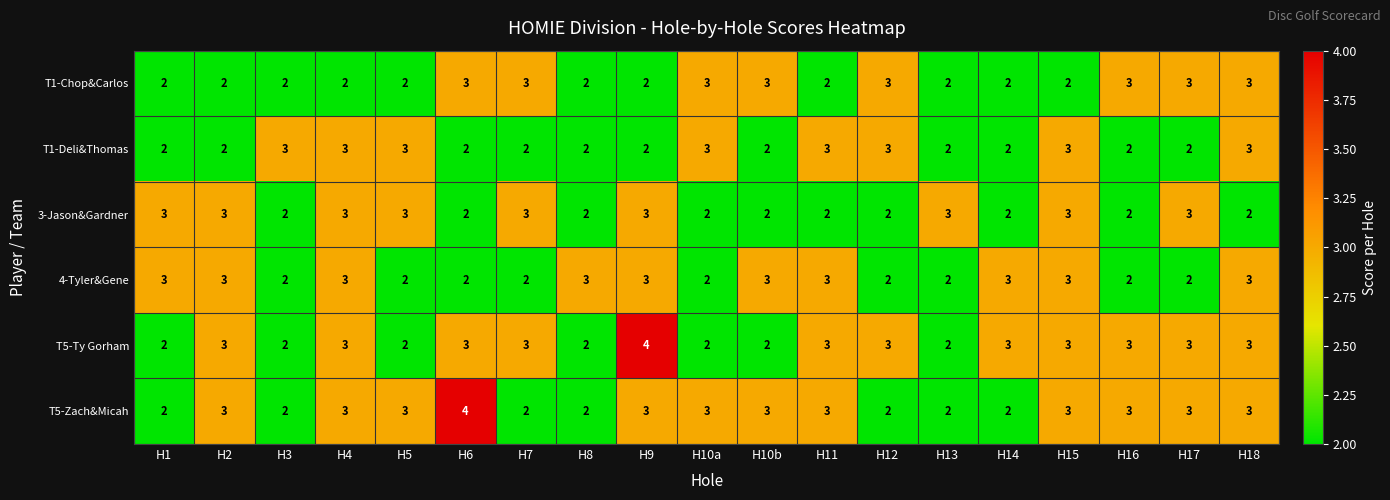

What is the total value across all series at H17?

16